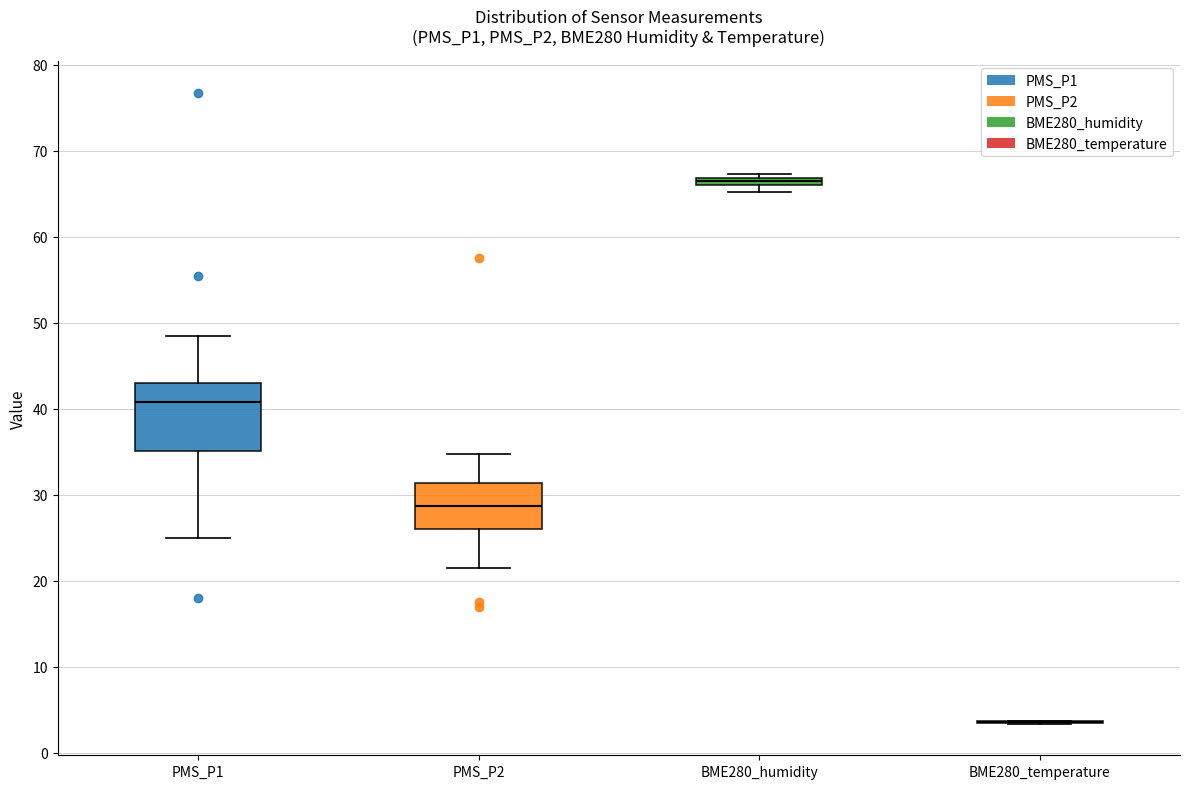

Where is the upper edge of the box for PMS_P2 on the y-axis? The values are not printed on the chart, so give them approximately, as read against the axis.

31